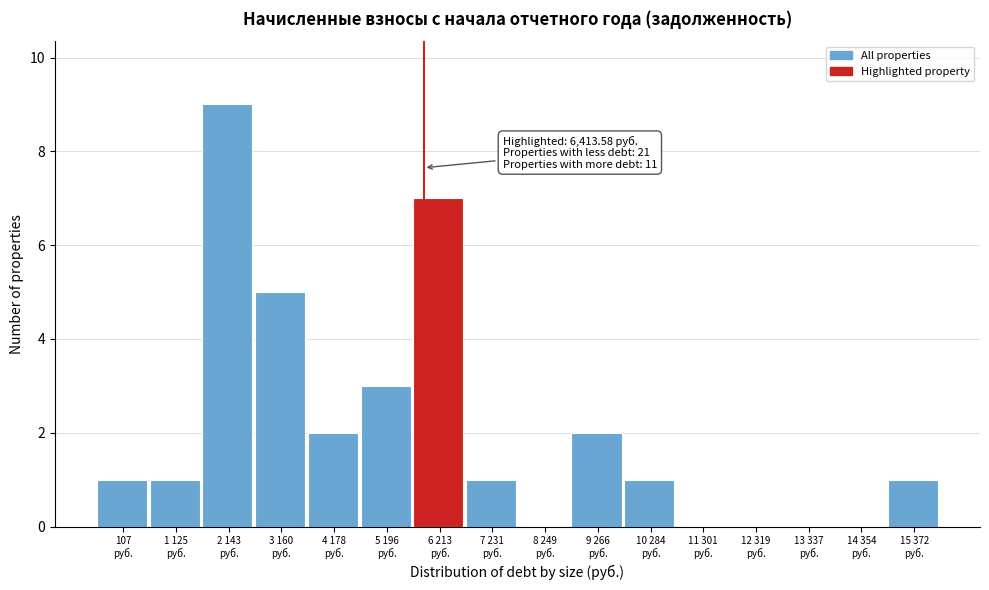

What is the sum of all values?

33